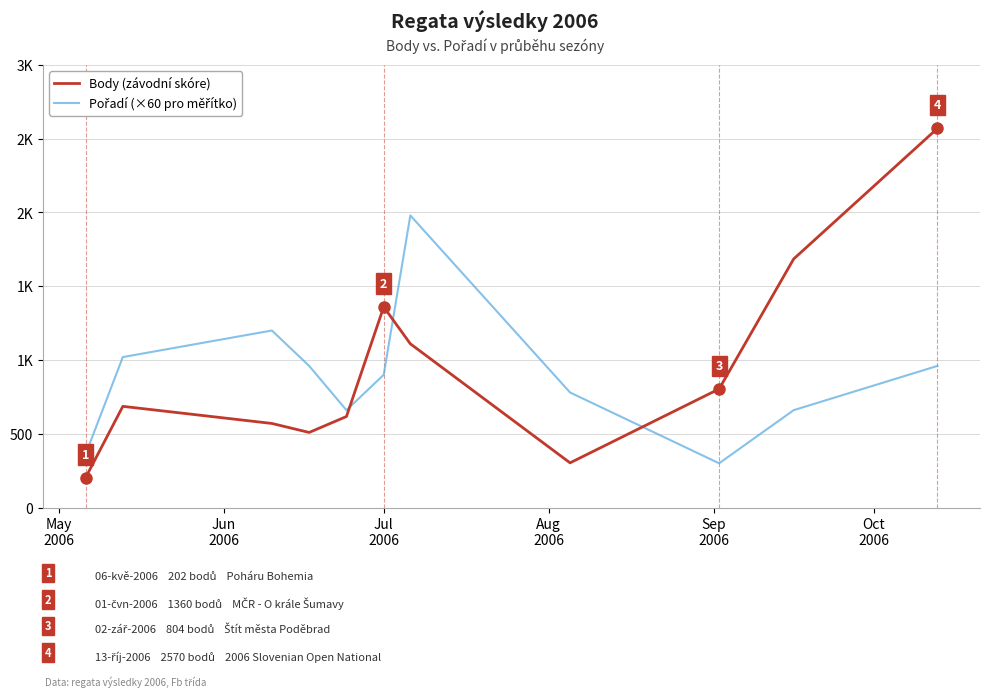

True or false: Body (závodní skóre) and Pořadí (×60 pro měřítko) cross at least once.

True